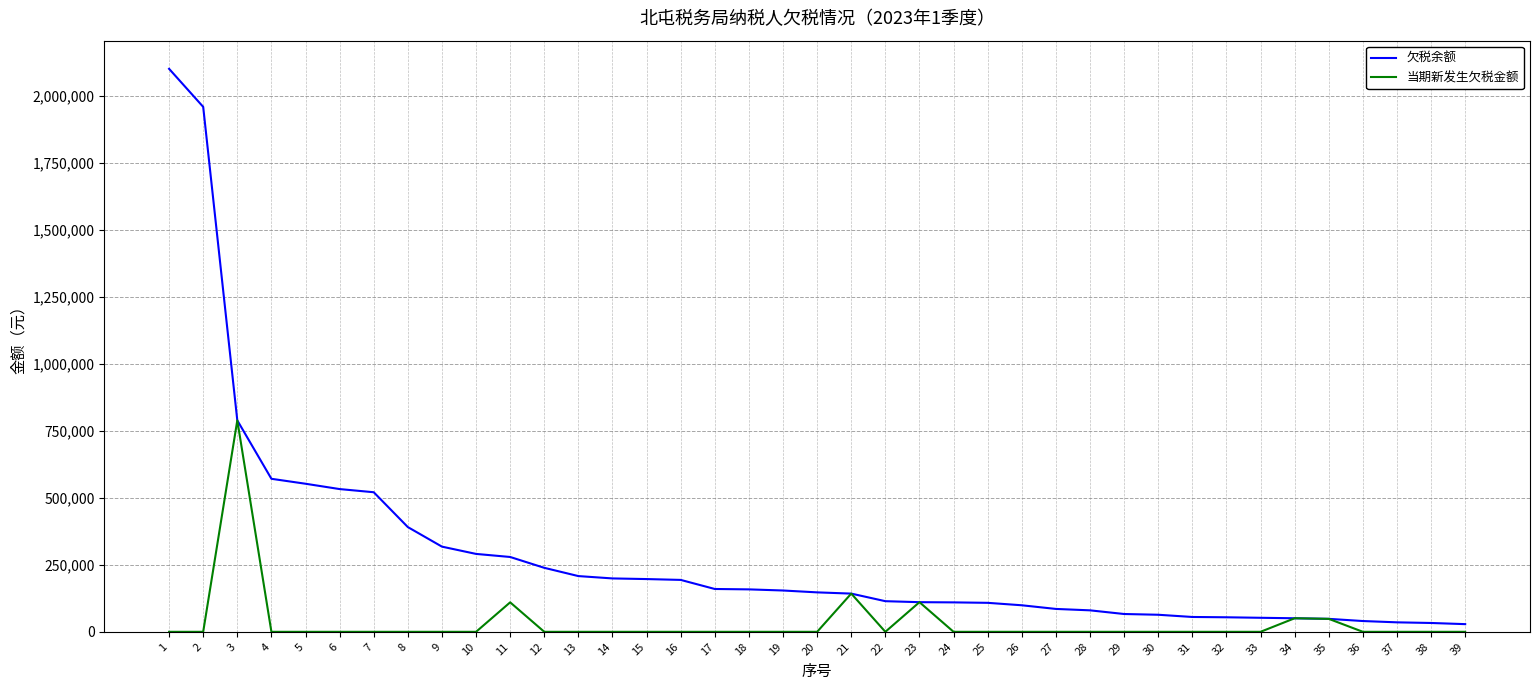

At 8, list the series in order from smallest to largest.

当期新发生欠税金额, 欠税余额